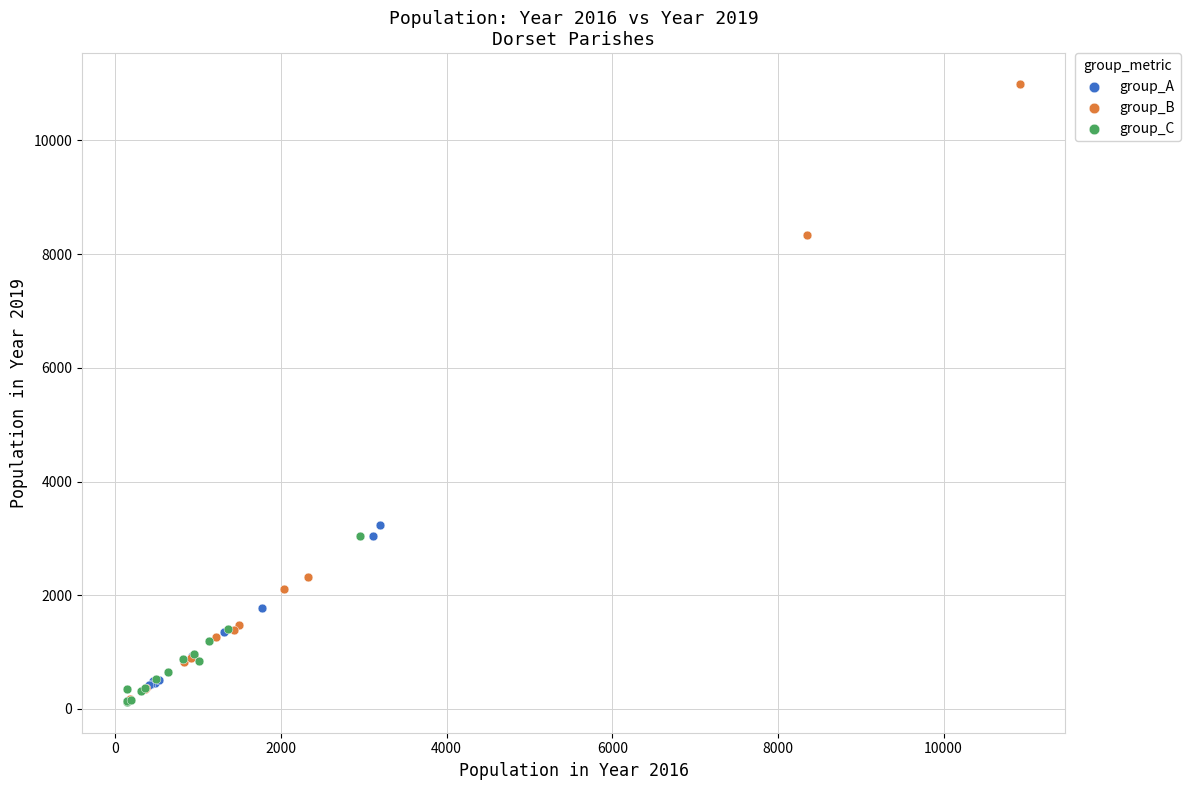

Which series contains the highest Y value?

group_B